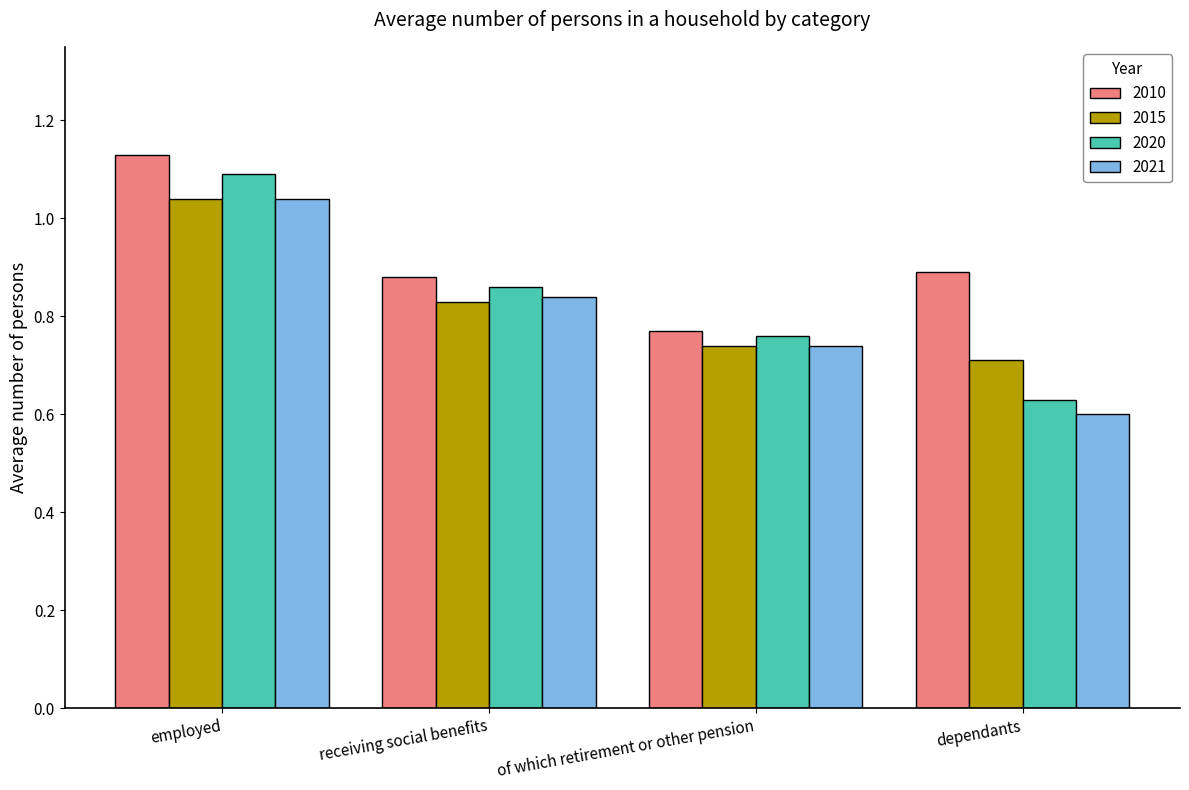

What are all the series names shown in the legend?

2010, 2015, 2020, 2021